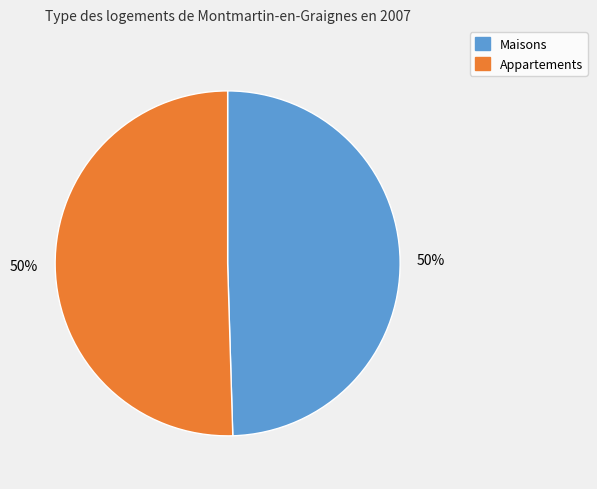

To the nearest percent, what is the combined percentage of Maisons and Appartements?

100%